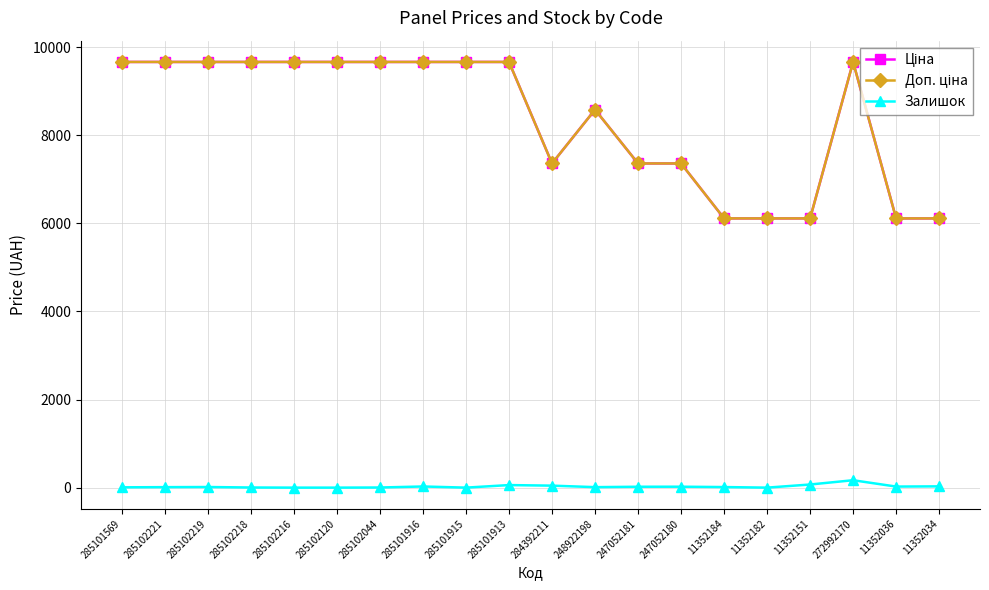

How many data points in Ціна are less than 9664?

9